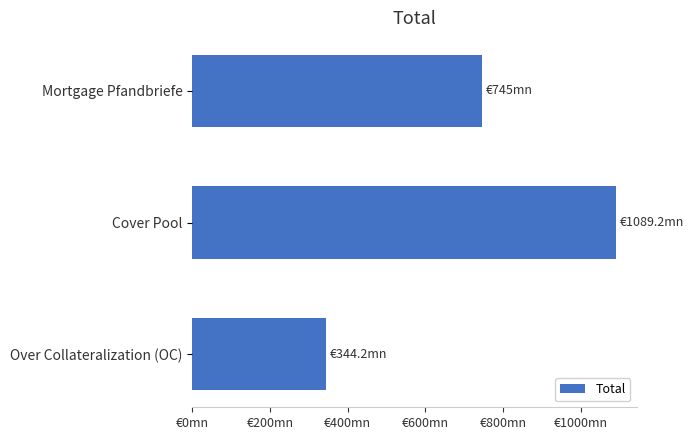

Are the bars horizontal?

Yes